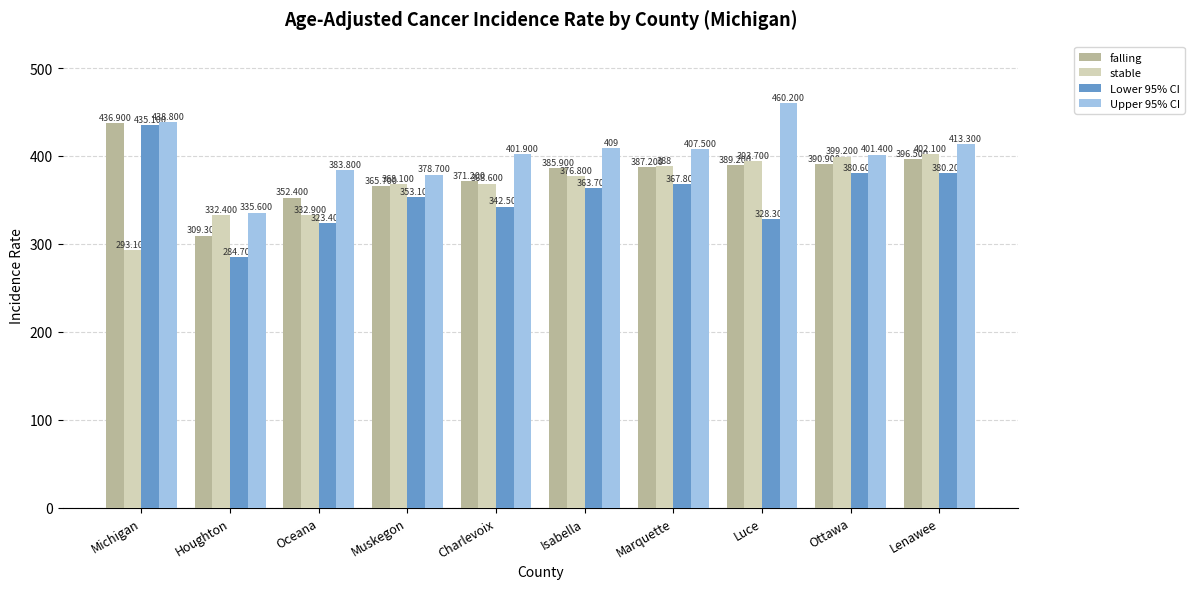

How many groups of bars are there?

10